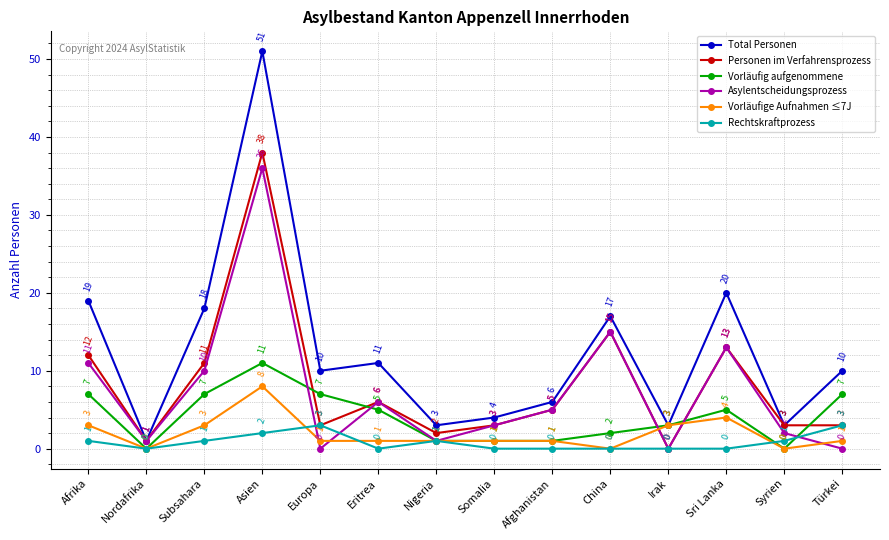

What is the label of the 2nd point from the right?

Syrien